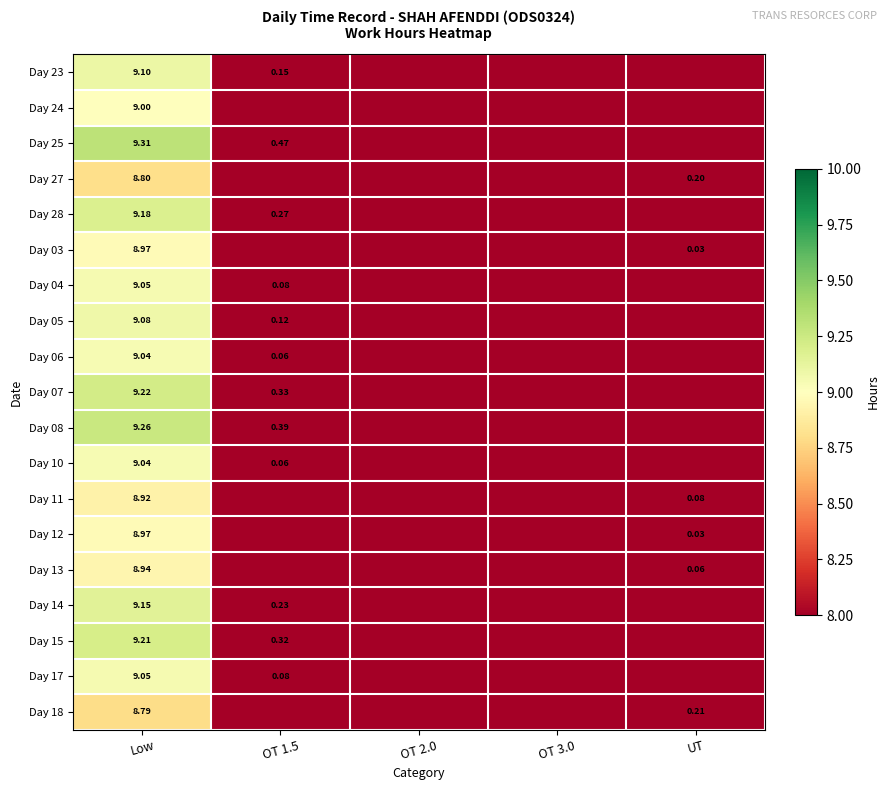

True or false: Day 06 has a value of 0.0 at OT 3.0.

True